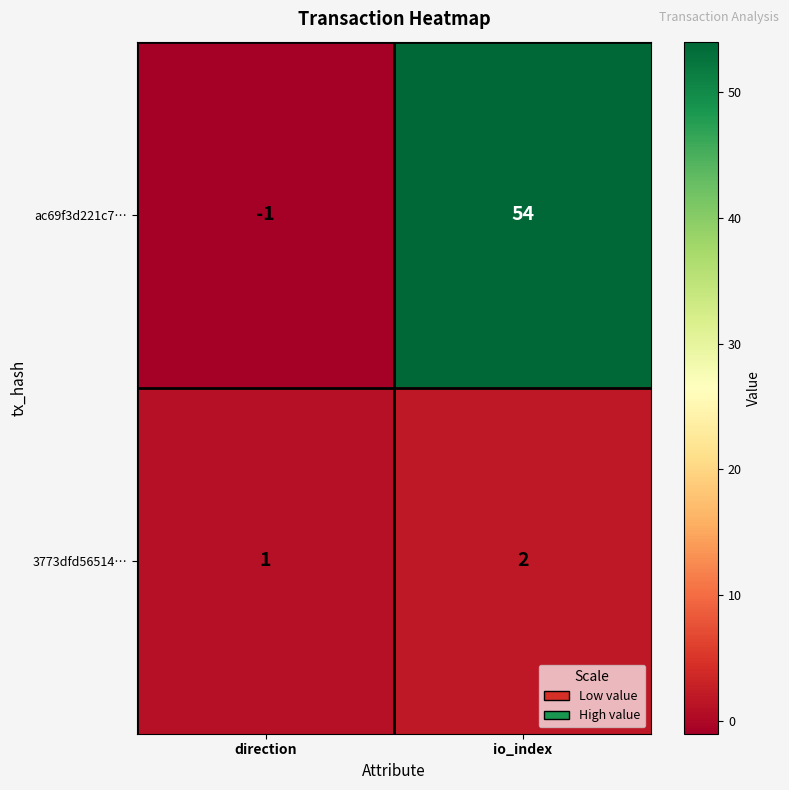

The 3773dfd56514… series shows 2 at io_index. True or false?

True